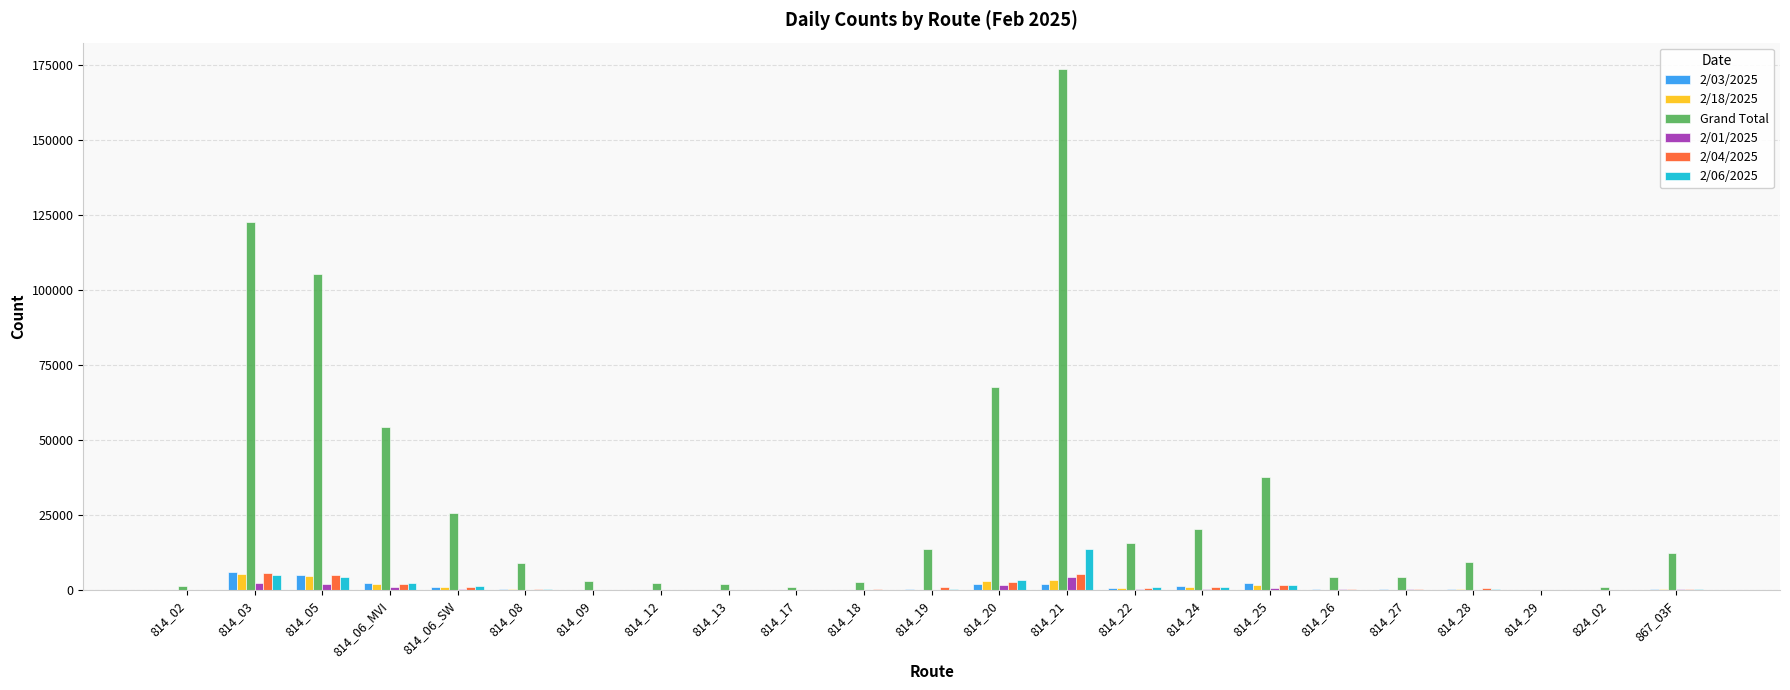

What is the spread (max minus min) of values at 814_09?

3030